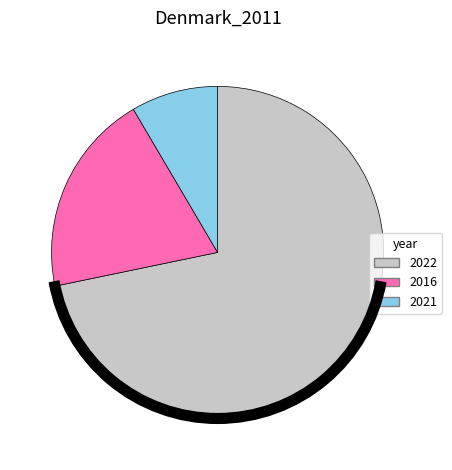

Which category has the smallest portion of the pie?

2021